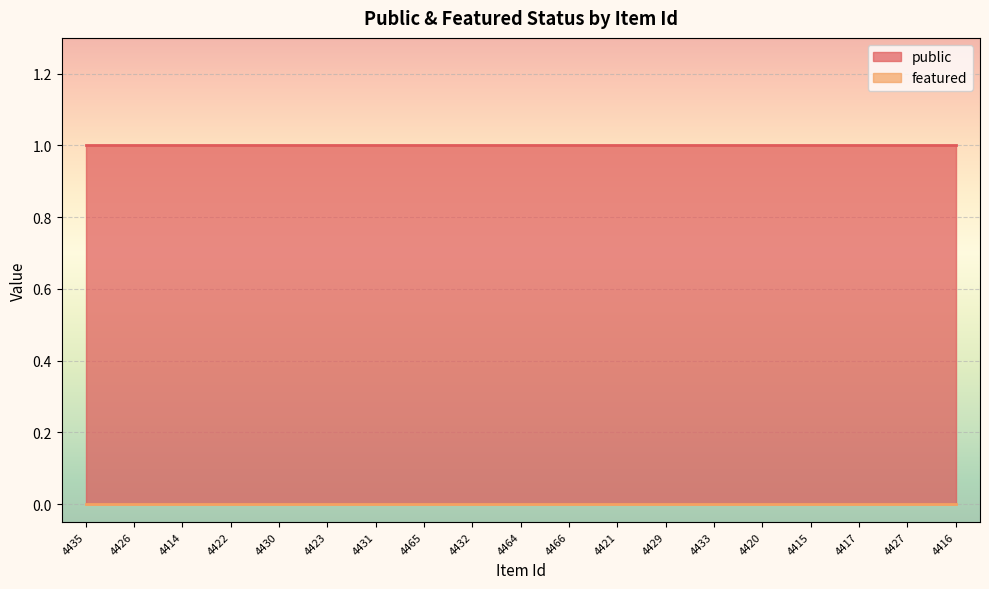

What is the spread (max minus min) of values at 4429?

1